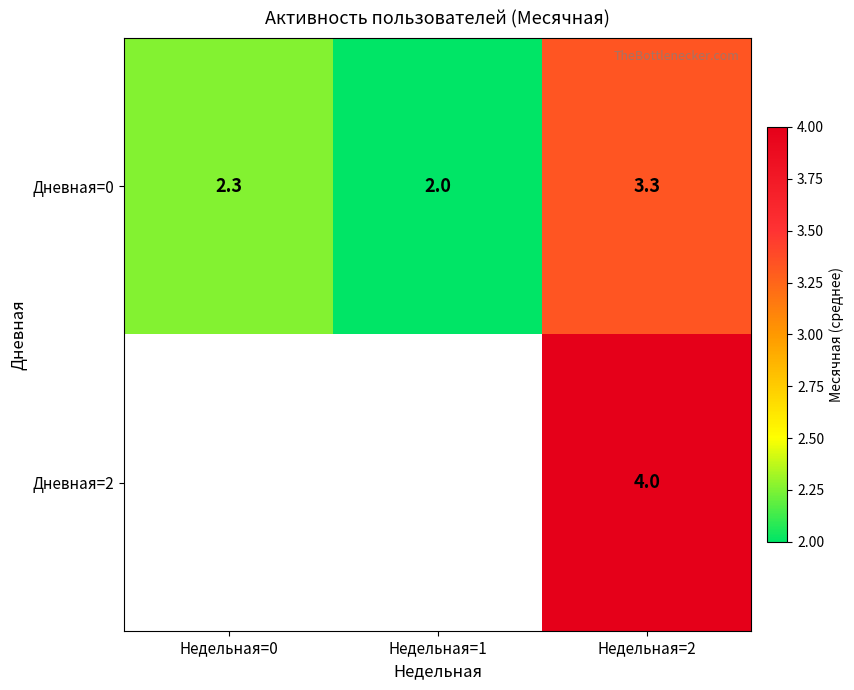

How many values in the Дневная=0 series exceed 2?

2